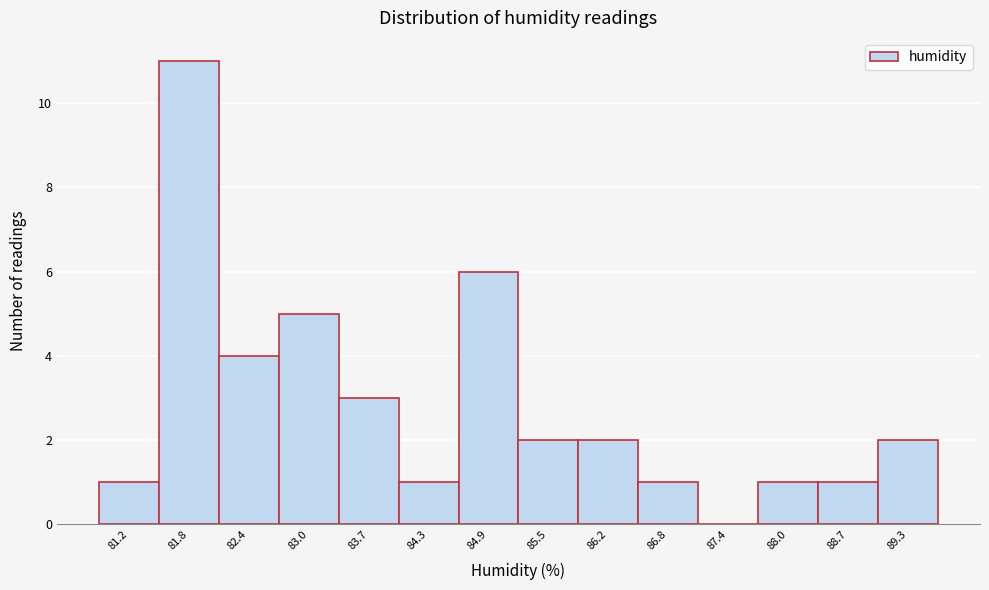

Reading left to right, list all the values displayed in this chart.

81.2=1	81.8=11	82.4=4	83.0=5	83.7=3	84.3=1	84.9=6	85.5=2	86.2=2	86.8=1	87.4=0	88.0=1	88.7=1	89.3=2